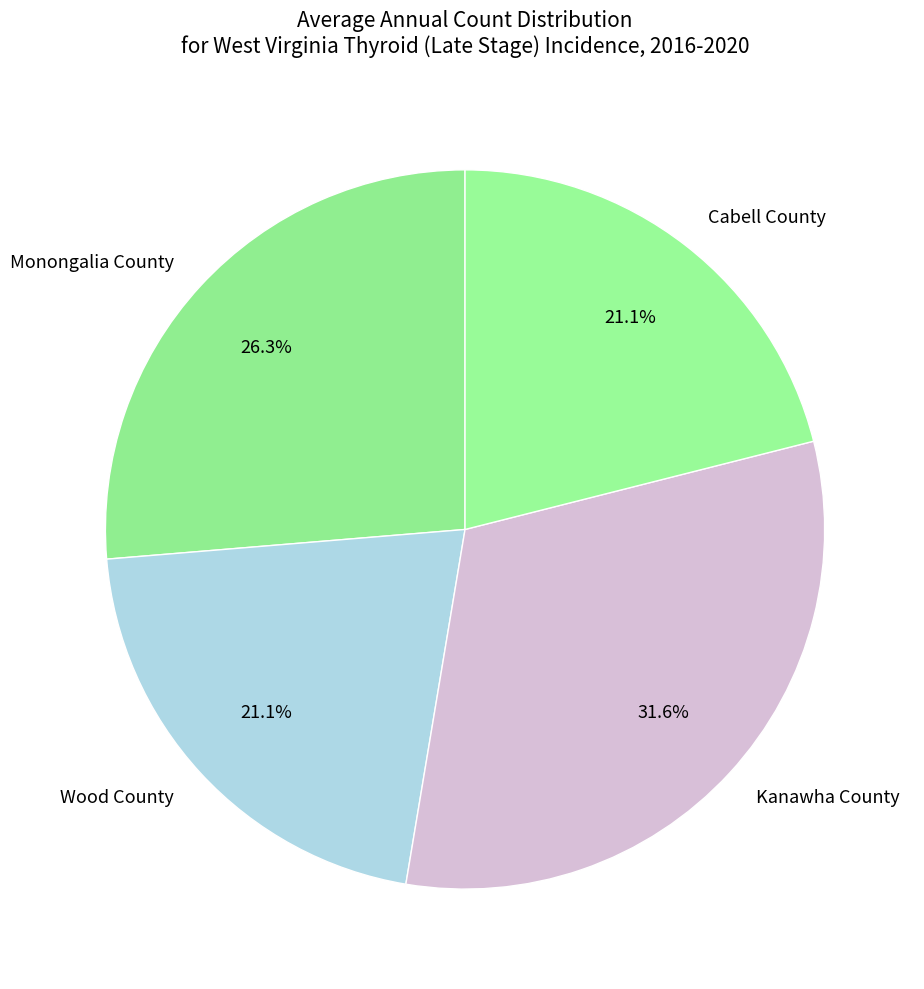

To the nearest percent, what percentage of the pie is Kanawha County?

32%